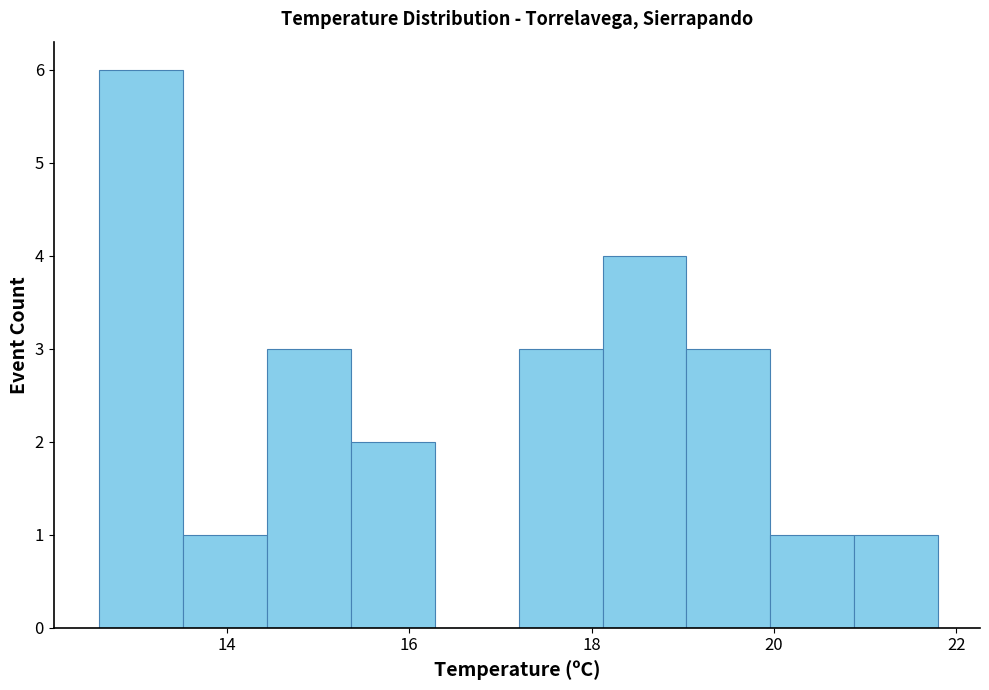

How tall is the bar that spans 17.20 to 18.12 on the x-axis? Neither the bar edges nor the heights are printed on the chart, so give them approximately, as read against the axes.

3